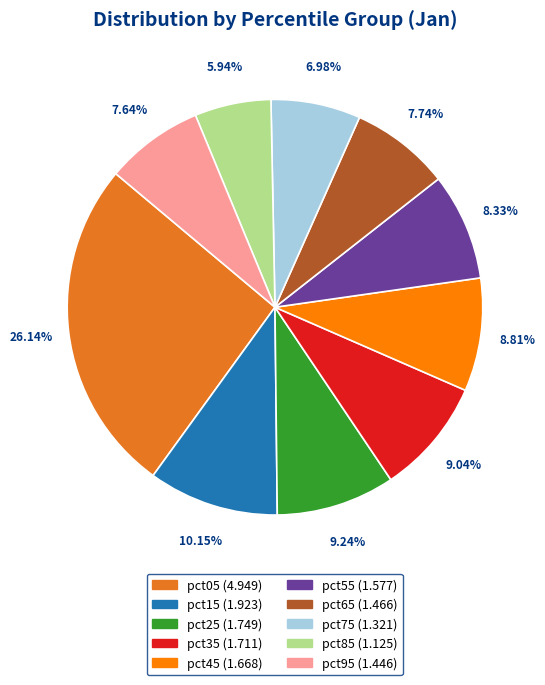

To the nearest percent, what is the difference between the largest and smallest slice percentages?

20%